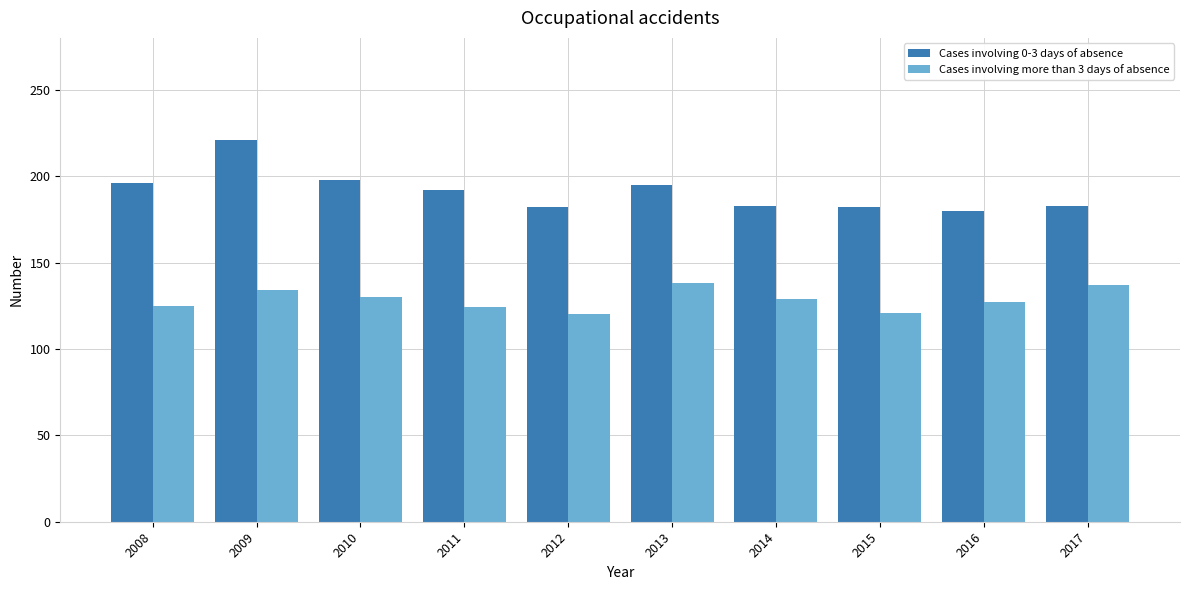

Is the value of Cases involving 0-3 days of absence at 2008 greater than the value of Cases involving more than 3 days of absence at 2008?

Yes